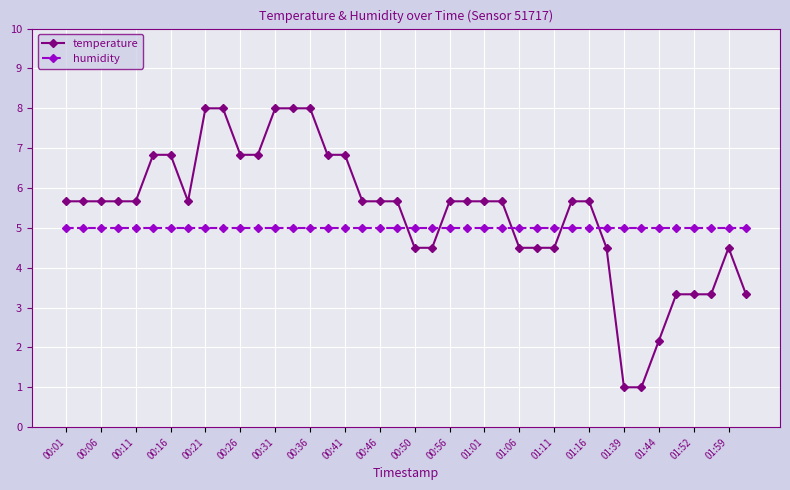

How many intersections are there between humidity and temperature?

5